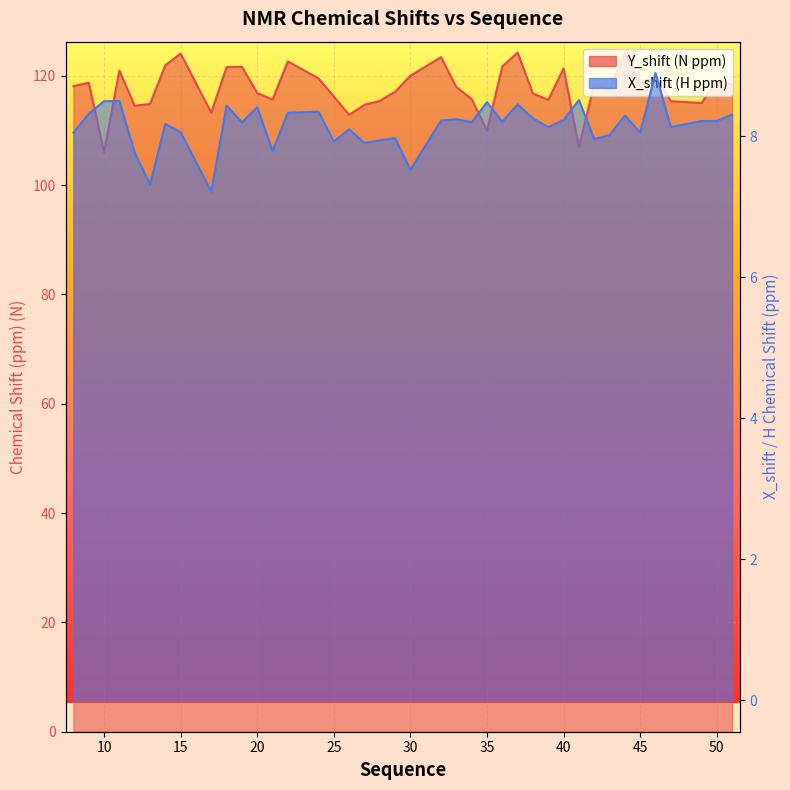

True or false: Y_shift has a value of 119.0 at 50.

True